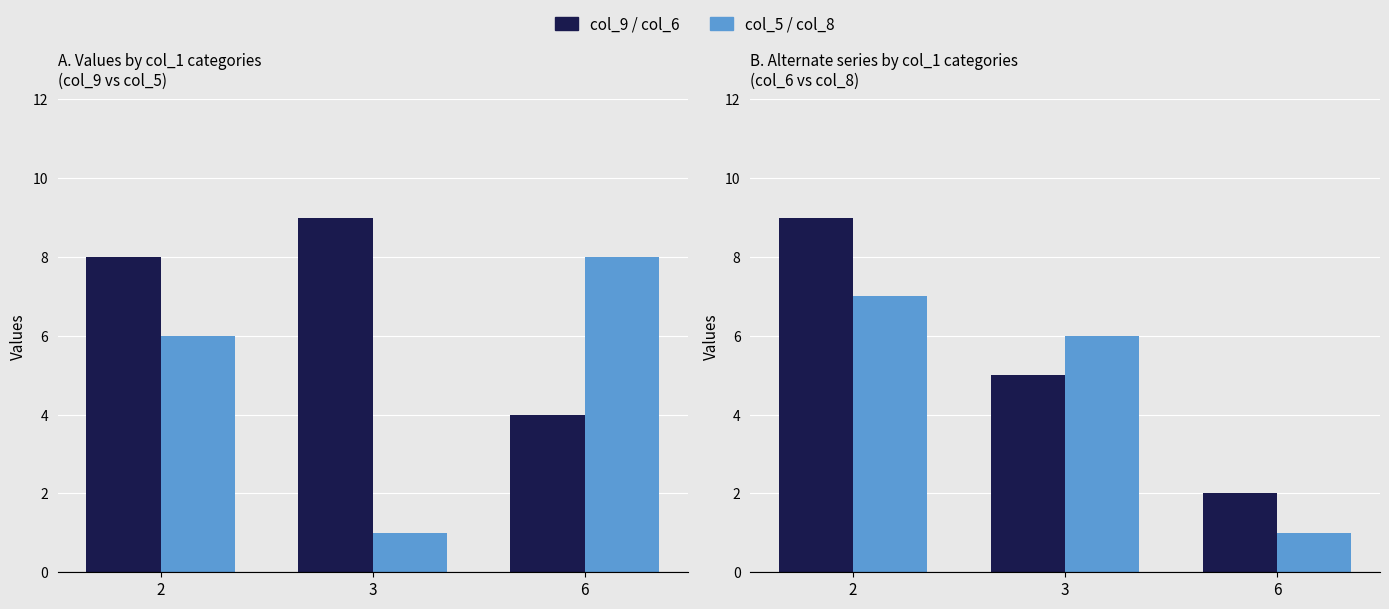

What is the difference between the highest and lowest values at 3?

8